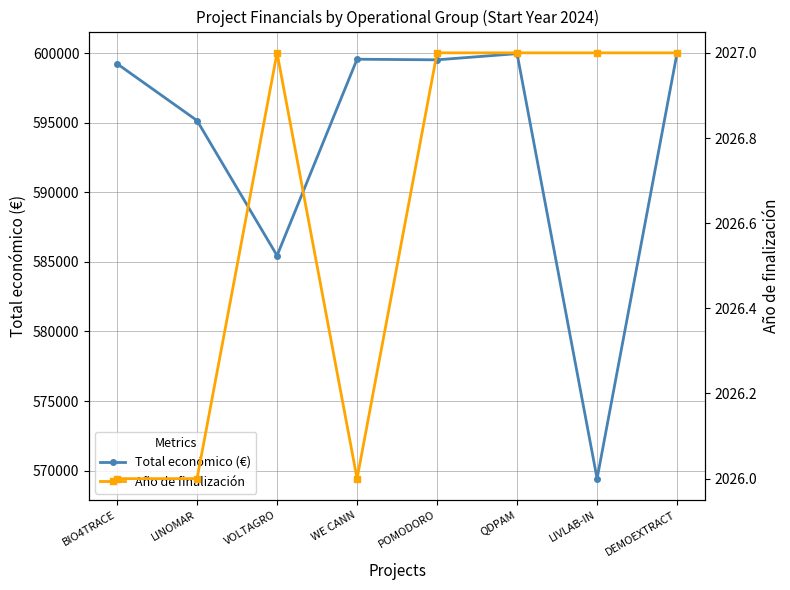

Which series has the largest range (max minus min)?

Total económico (€)